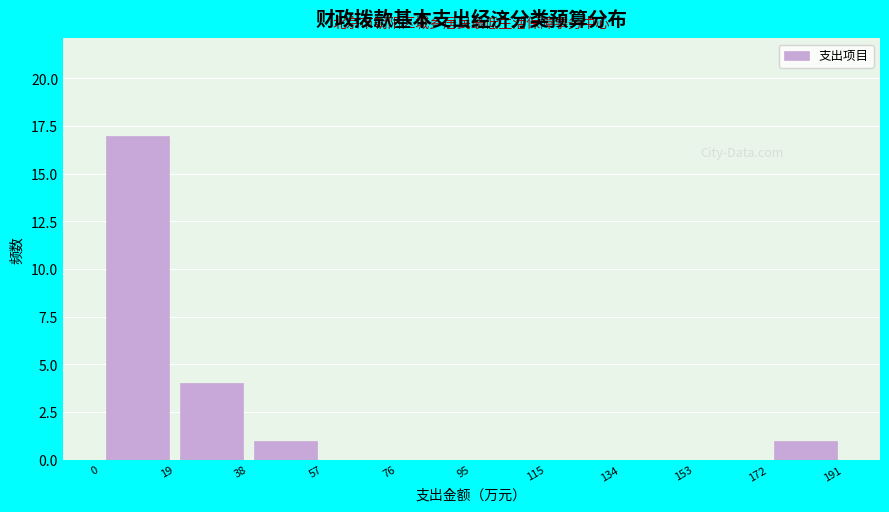

Over which range of the x-axis is the bar tallest?

0 to 19